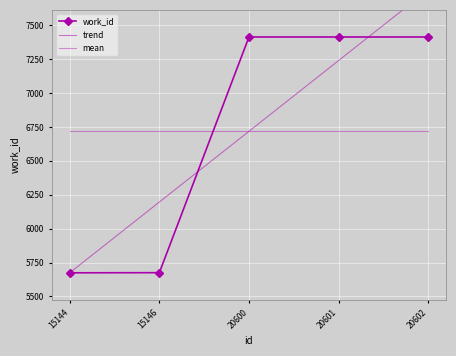

Where do work_id and trend first cross each other?

15146 and 20600